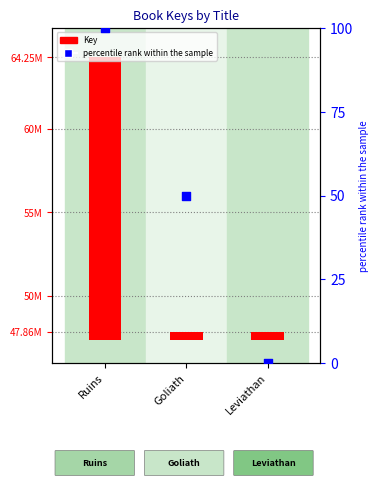

Which series reaches the minimum Y coordinate?

percentile rank within the sample